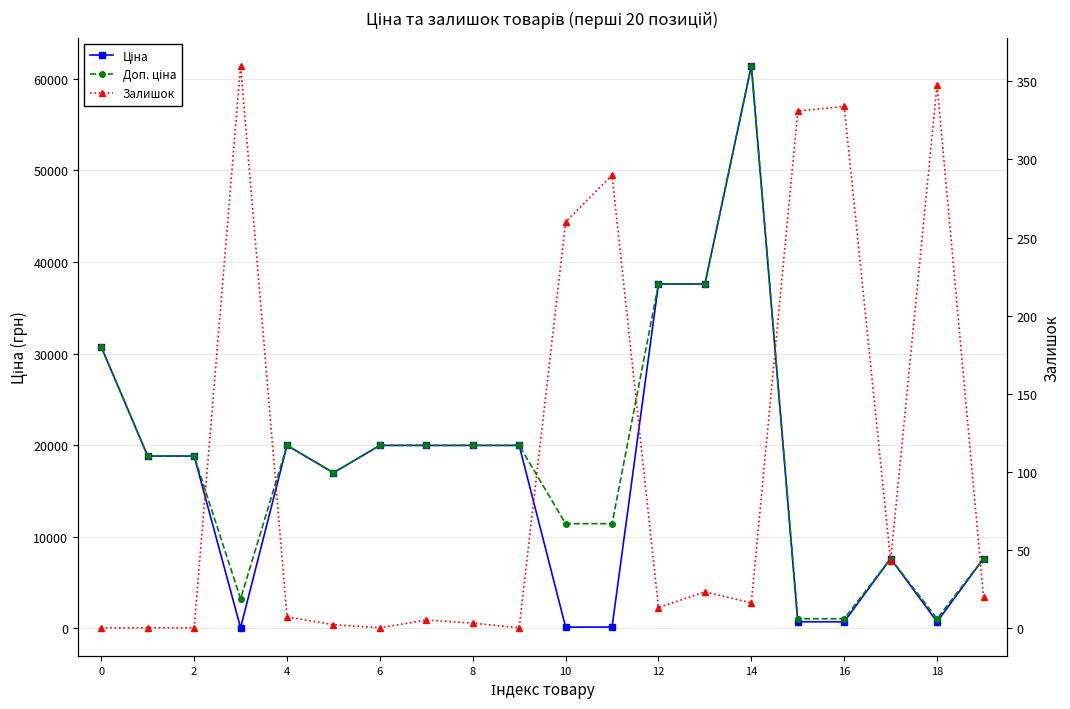

True or false: Ціна and Доп. ціна intersect in this chart.

False